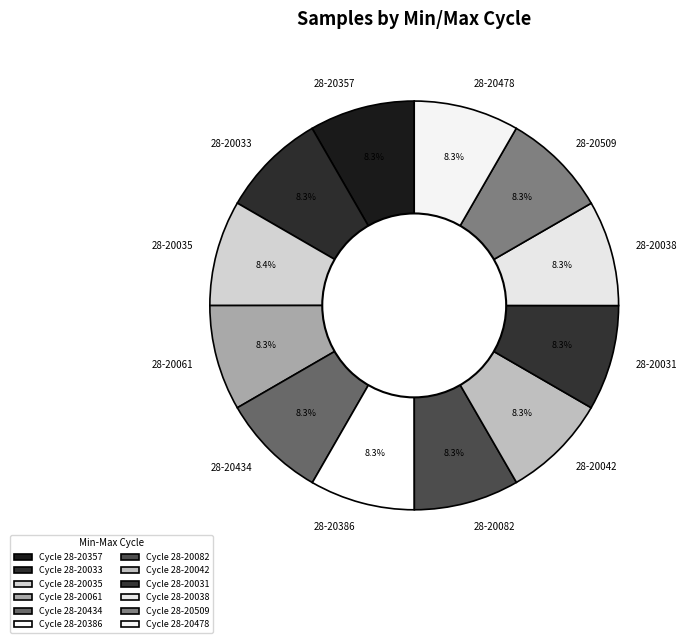

What portion of the pie excludes 28-20509?

91.7%